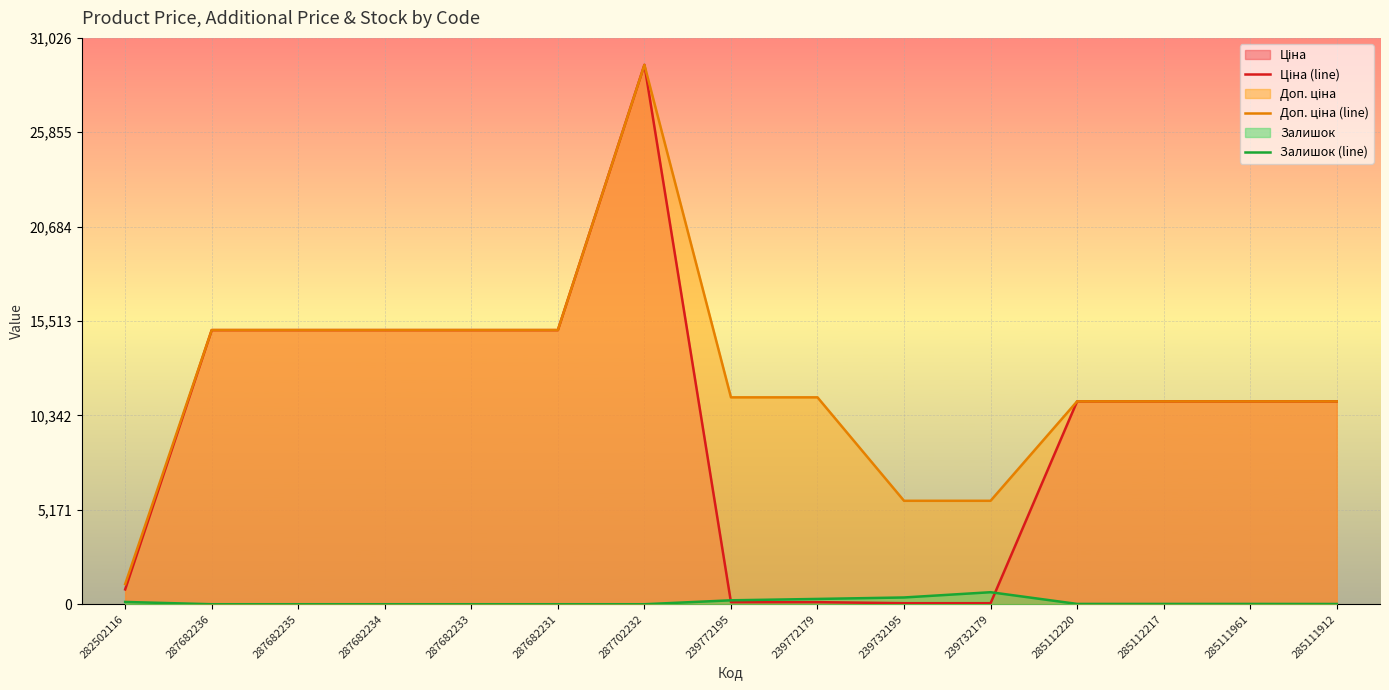

Reading right to left, list all the values displayed in this chart.

Ціна (line): 11113.6	11113.6	11113.6	11113.6	56.7	56.7	113.3	113.3	29548.9	15019.2	15019.2	15019.2	15019.2	15019.2	813.0
Доп. ціна (line): 11113.6	11113.6	11113.6	11113.6	5667.0	5667.0	11334.0	11334.0	29548.9	15019.2	15019.2	15019.2	15019.2	15019.2	1101.8
Залишок (line): 14.0	17.0	17.0	17.0	658.0	370.0	290.0	215.0	0.0	0.0	0.0	0.0	0.0	0.0	125.0